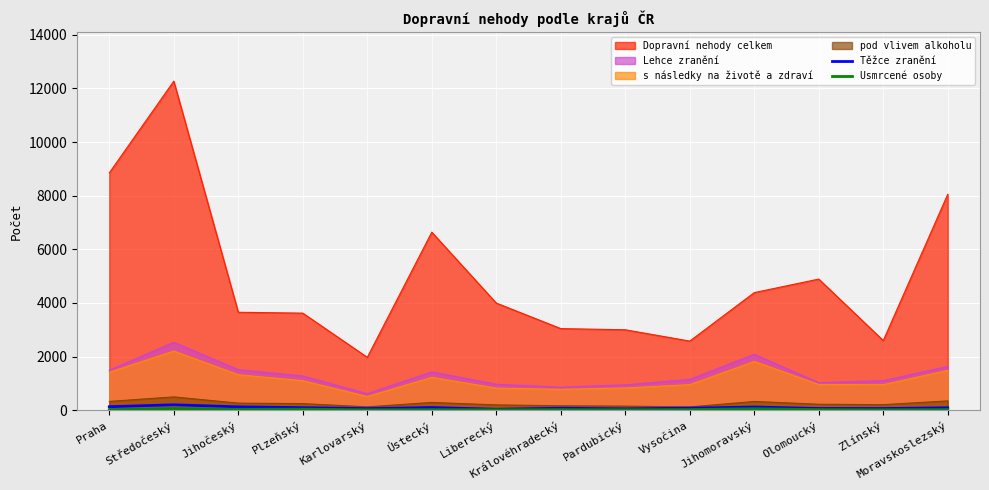

Read the Usmrcené osoby value at Jihomoravský, to the nearest 5.

50